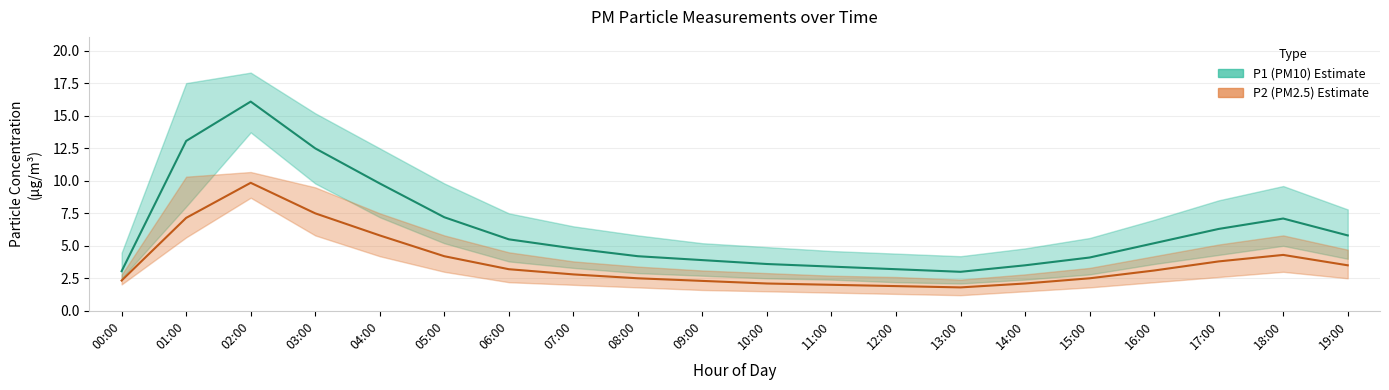

What is the approximate value of P1 (PM10) at 18:00?

7.1